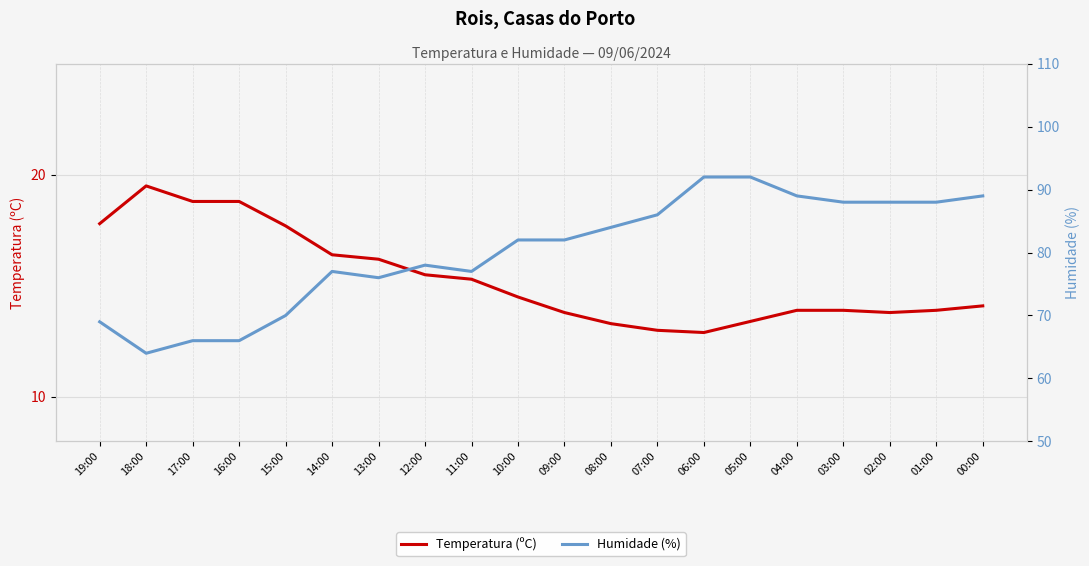

Reading right to left, list all the values displayed in this chart.

Temperatura (ºC): 00:00=14.1	01:00=13.9	02:00=13.8	03:00=13.9	04:00=13.9	05:00=13.4	06:00=12.9	07:00=13.0	08:00=13.3	09:00=13.8	10:00=14.5	11:00=15.3	12:00=15.5	13:00=16.2	14:00=16.4	15:00=17.7	16:00=18.8	17:00=18.8	18:00=19.5	19:00=17.8
Humidade (%): 00:00=89.0	01:00=88.0	02:00=88.0	03:00=88.0	04:00=89.0	05:00=92.0	06:00=92.0	07:00=86.0	08:00=84.0	09:00=82.0	10:00=82.0	11:00=77.0	12:00=78.0	13:00=76.0	14:00=77.0	15:00=70.0	16:00=66.0	17:00=66.0	18:00=64.0	19:00=69.0